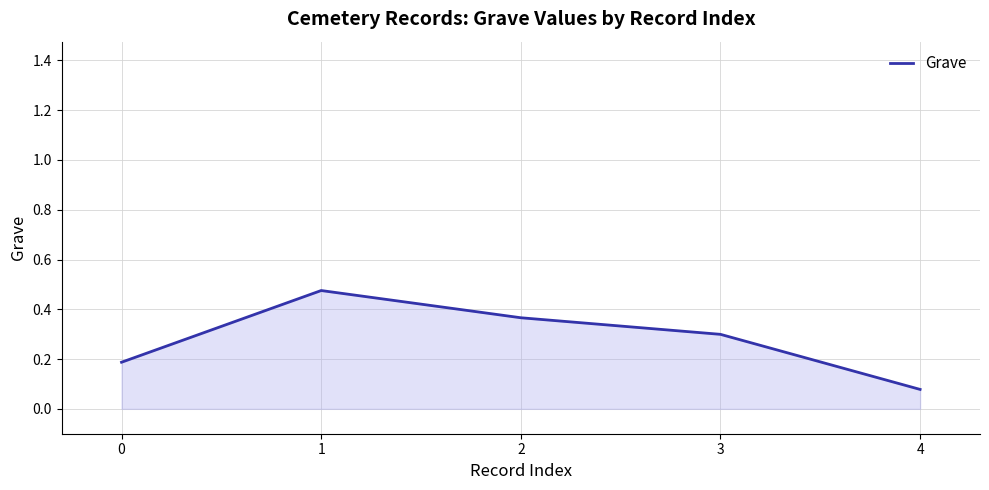

What is the change in value from 0 to 2?

+0.2